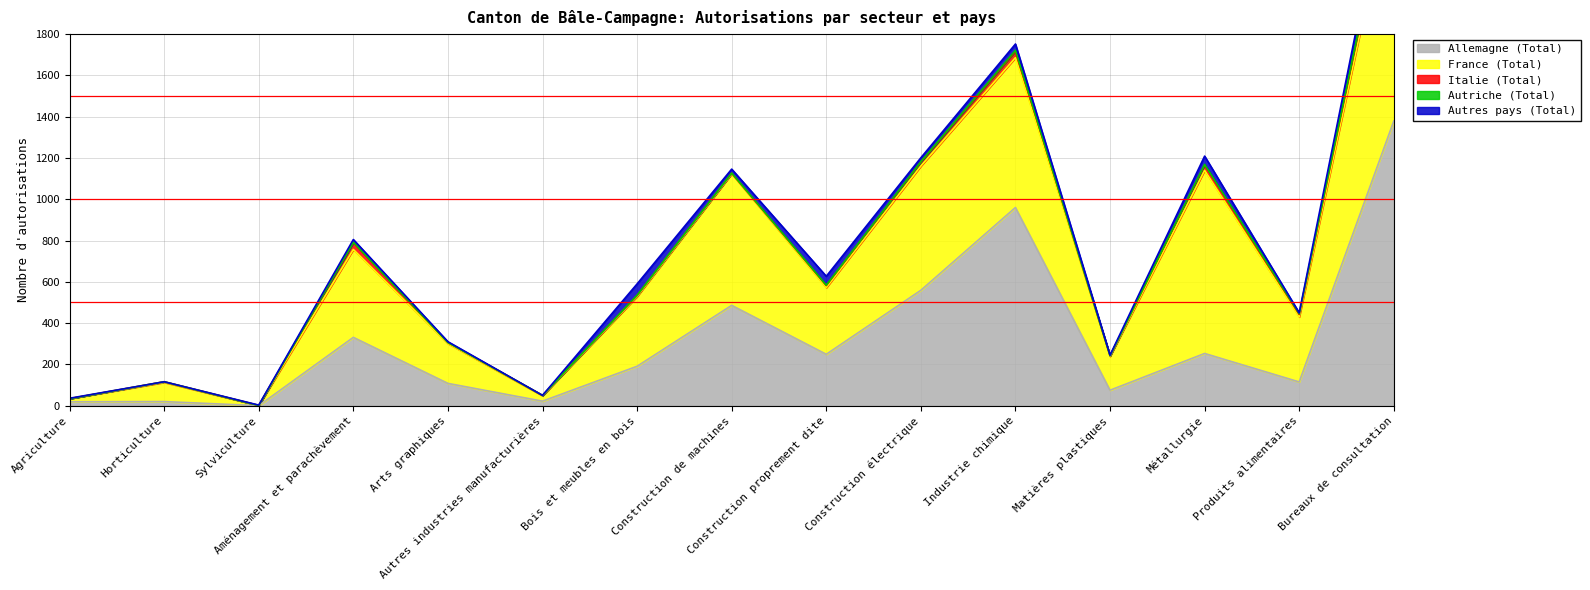

How many lines are shown in the chart?

5